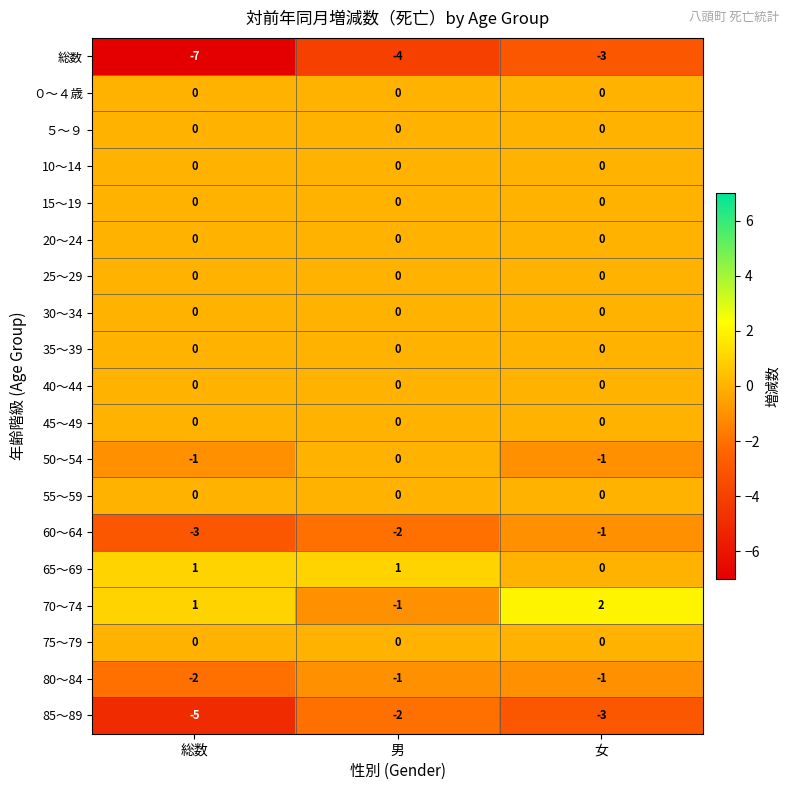

Which category has the lowest value across all series?

総数